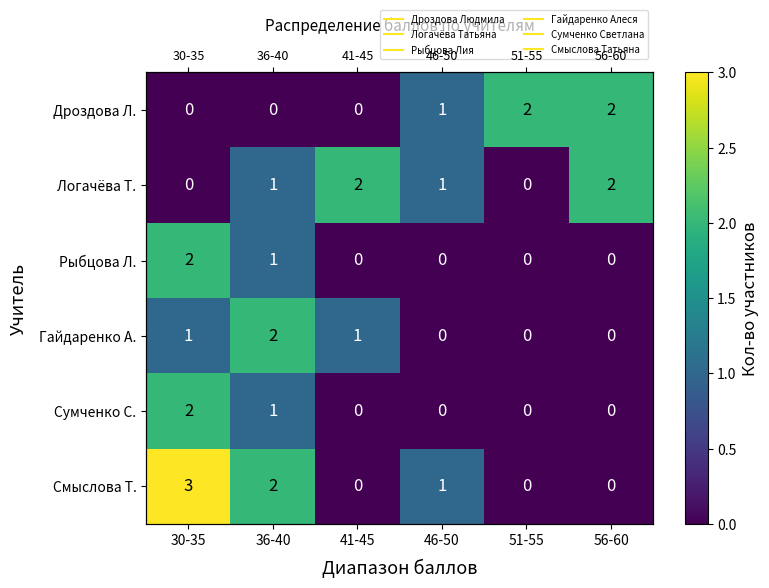

Is the value of Дроздова Л. at 46-50 greater than the value of Рыбцова Л. at 36-40?

No